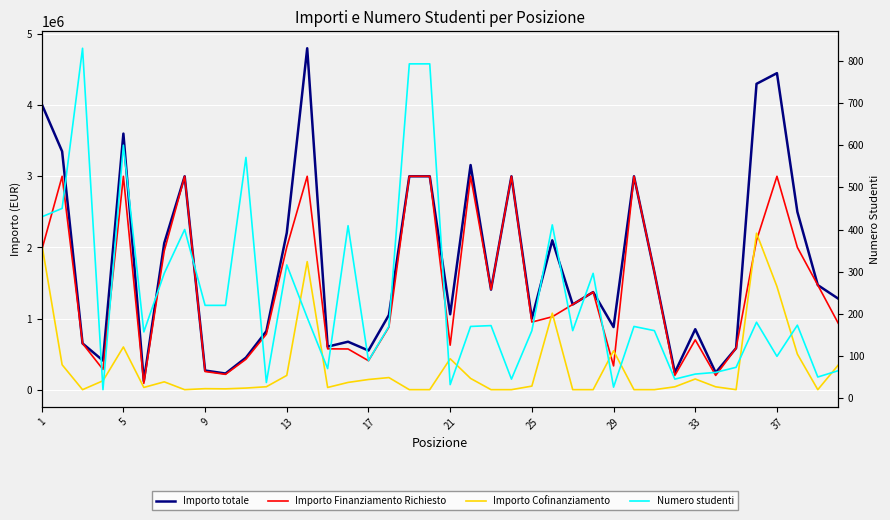

Is this an area chart (filled region under the line)?

No